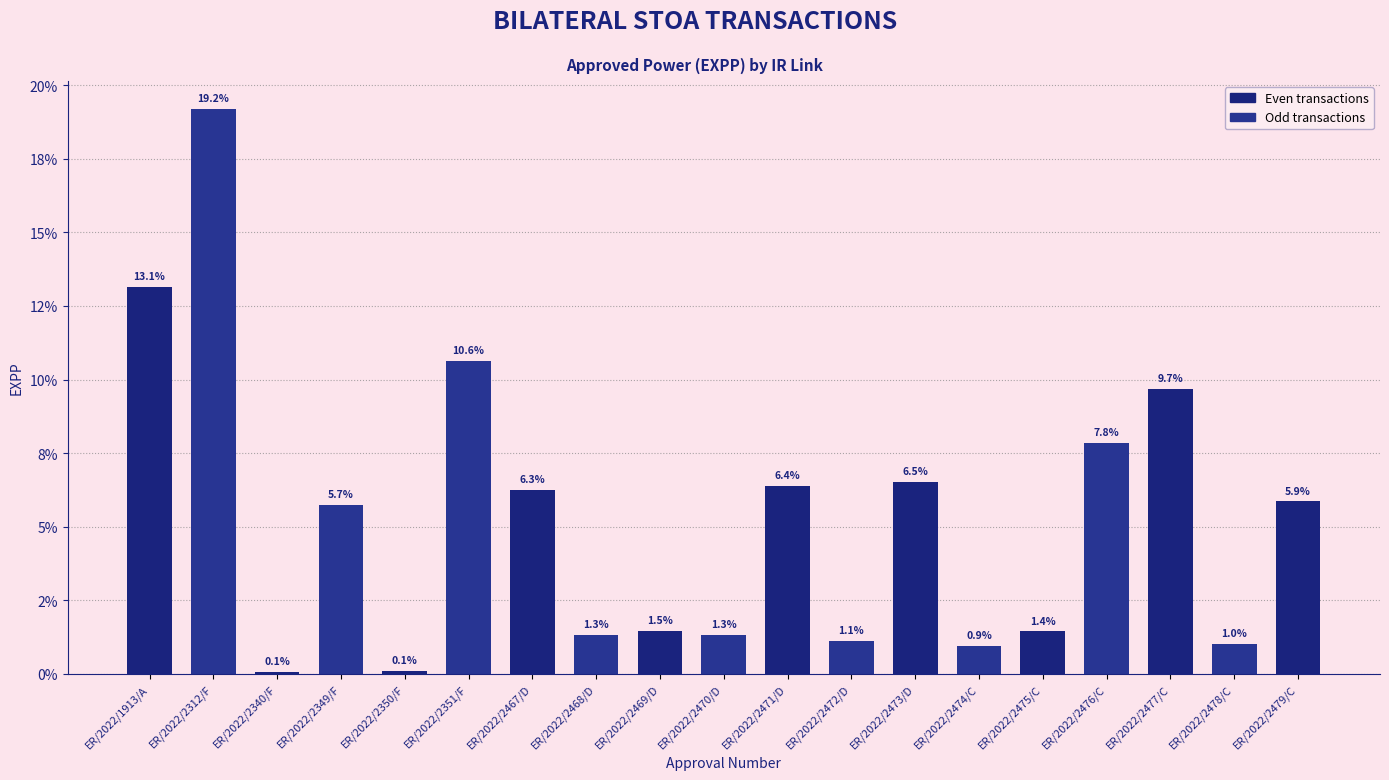

At which label does the data first exceed 5?

ER/2022/1913/A